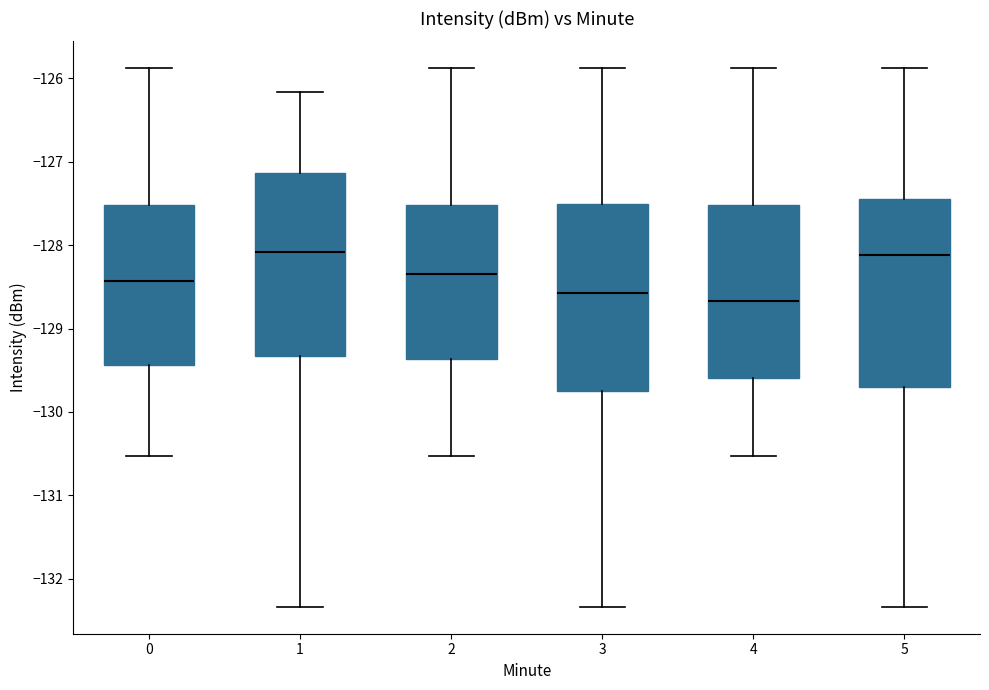

Where is the lower edge of the box at x = 2 on the y-axis? The values are not printed on the chart, so give them approximately, as read against the axis.

-129.4